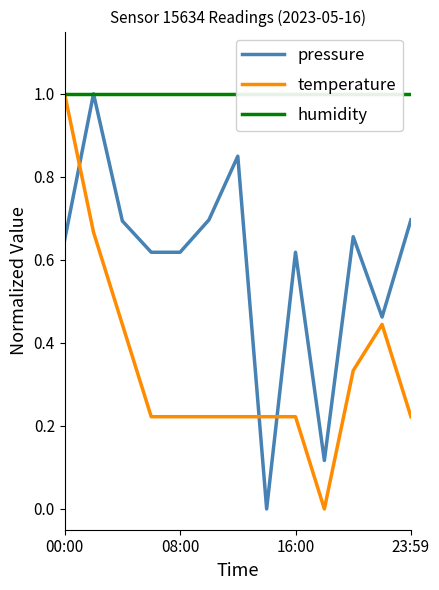

True or false: humidity and pressure cross at least once.

False